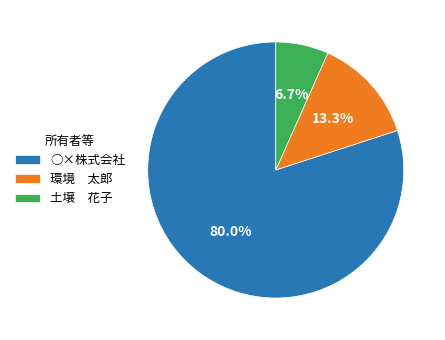

What is the smallest slice in the pie chart?

土壌 花子